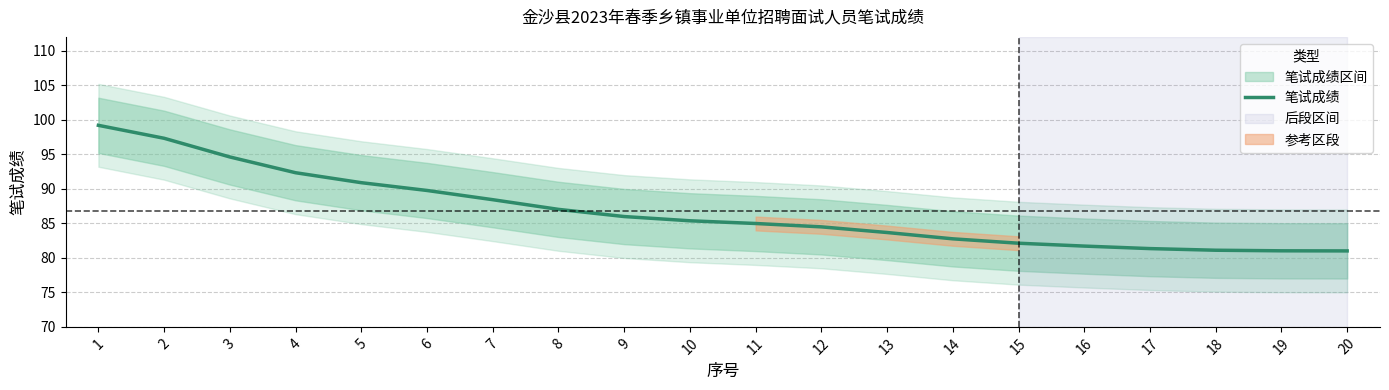

How many data points does each series have?

20